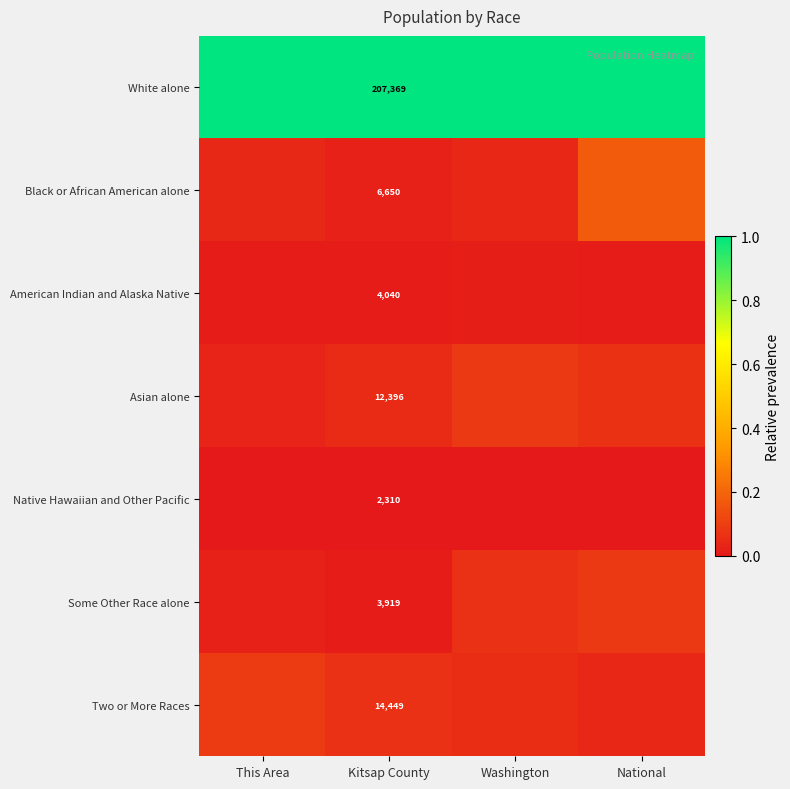

Rank the series at Kitsap County from highest to lowest value.

White alone, Two or More Races, Asian alone, Black or African American alone, American Indian and Alaska Native, Some Other Race alone, Native Hawaiian and Other Pacific